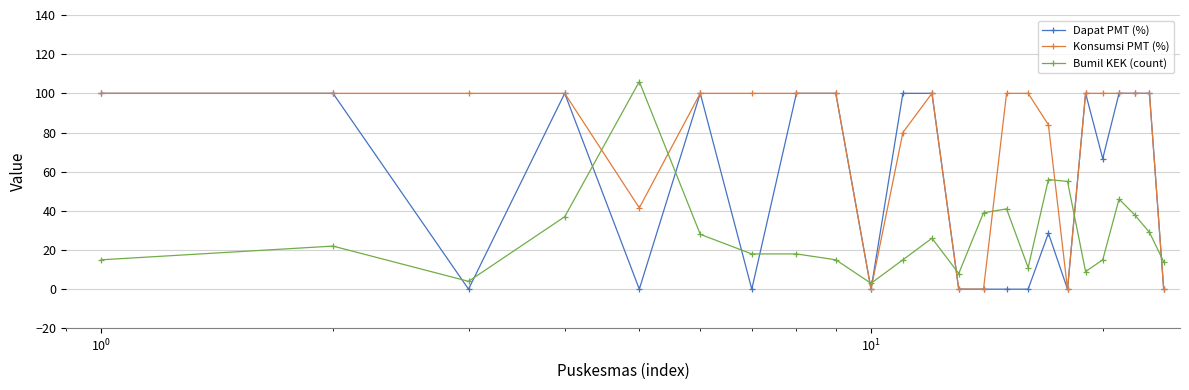

Rank the series by their average value, from highest to lowest.

Konsumsi PMT (%), Dapat PMT (%), Bumil KEK (count)